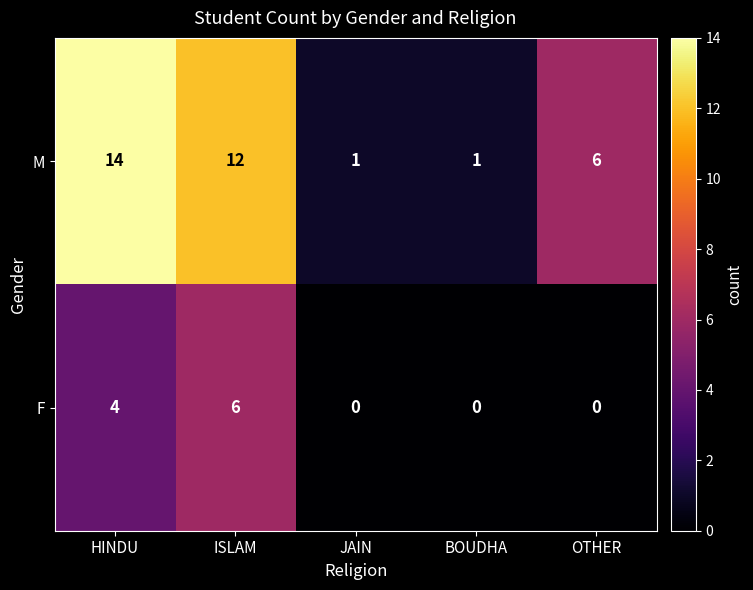

How many series are shown in this chart?

2